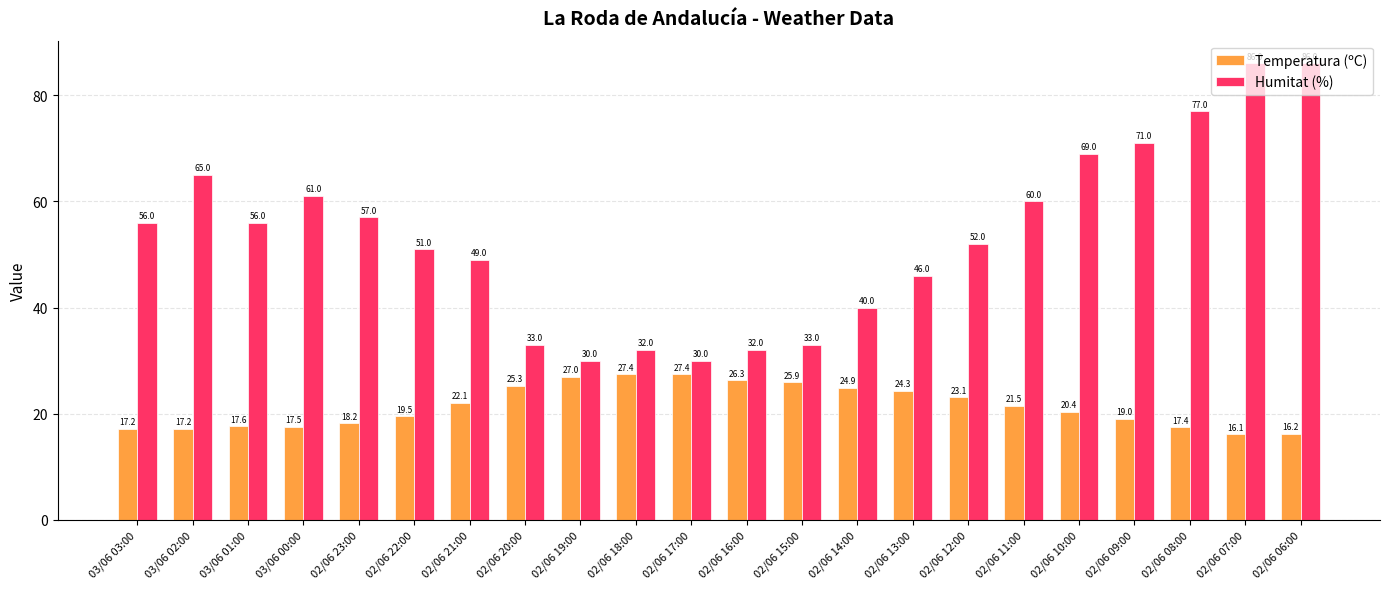

Reading left to right, what are all the values shown in this chart?

Temperatura (ºC): 03/06 03:00=17.2	03/06 02:00=17.2	03/06 01:00=17.6	03/06 00:00=17.5	02/06 23:00=18.2	02/06 22:00=19.5	02/06 21:00=22.1	02/06 20:00=25.3	02/06 19:00=27.0	02/06 18:00=27.4	02/06 17:00=27.4	02/06 16:00=26.3	02/06 15:00=25.9	02/06 14:00=24.9	02/06 13:00=24.3	02/06 12:00=23.1	02/06 11:00=21.5	02/06 10:00=20.4	02/06 09:00=19.0	02/06 08:00=17.4	02/06 07:00=16.1	02/06 06:00=16.2
Humitat (%): 03/06 03:00=56.0	03/06 02:00=65.0	03/06 01:00=56.0	03/06 00:00=61.0	02/06 23:00=57.0	02/06 22:00=51.0	02/06 21:00=49.0	02/06 20:00=33.0	02/06 19:00=30.0	02/06 18:00=32.0	02/06 17:00=30.0	02/06 16:00=32.0	02/06 15:00=33.0	02/06 14:00=40.0	02/06 13:00=46.0	02/06 12:00=52.0	02/06 11:00=60.0	02/06 10:00=69.0	02/06 09:00=71.0	02/06 08:00=77.0	02/06 07:00=86.0	02/06 06:00=86.0